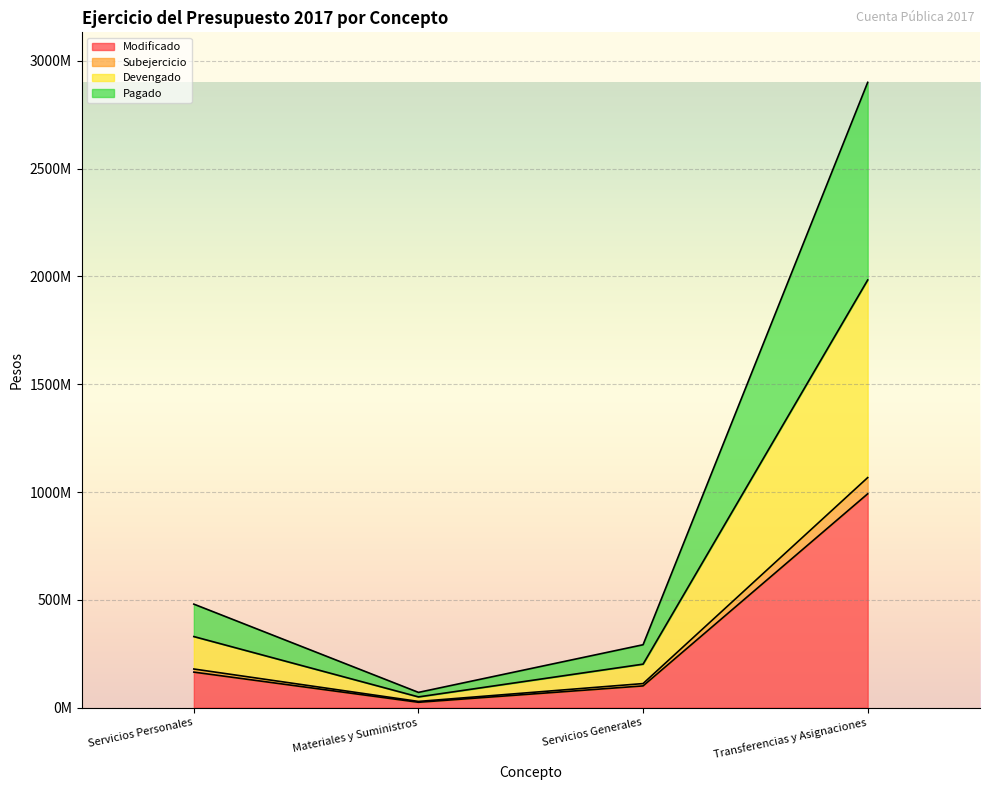

How many data points in Modificado are above 164803235?

1